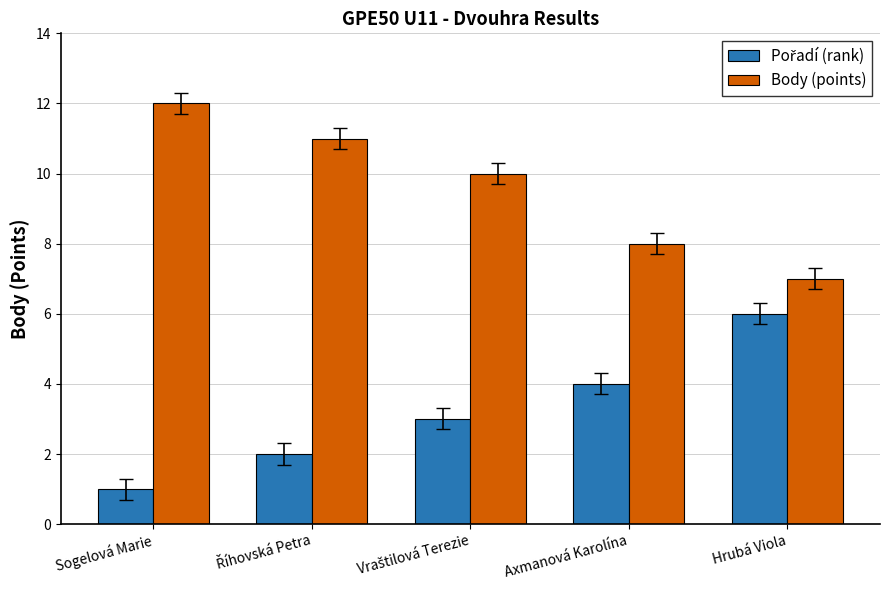

How many bars are there in total?

10